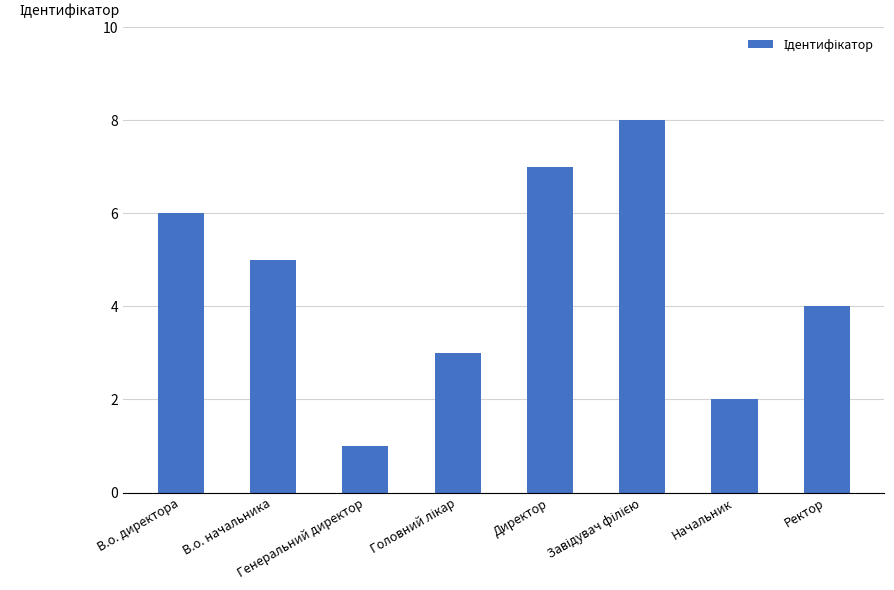

Where is the data nearest to the value 4?

Ректор